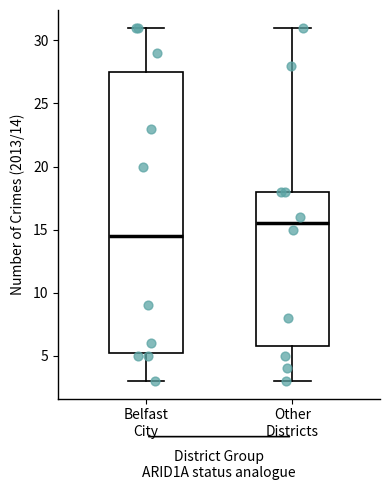

Reading left to right, transcribe this box plot: for each box, give where its median line is, the range the box spans, and where its two whiskers end, as read against the y-axis. The values are not printed on the chart, so give them approximately, as read against the axis.

Belfast City: median 14.5, box 5.5 to 27.5, whiskers 3.0 to 31.0
Other Districts: median 15.5, box 6.0 to 18.0, whiskers 3.0 to 31.0